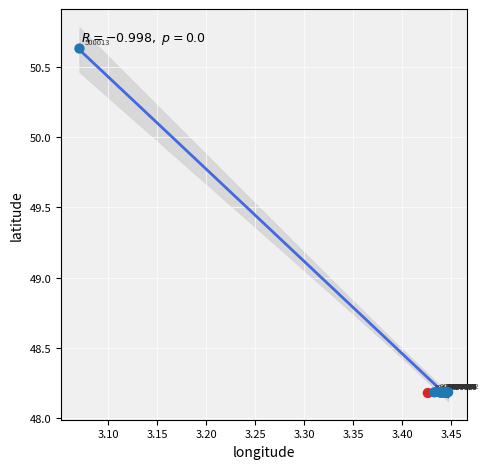

What Y value in the scatter plot is closest to 49?

48.2